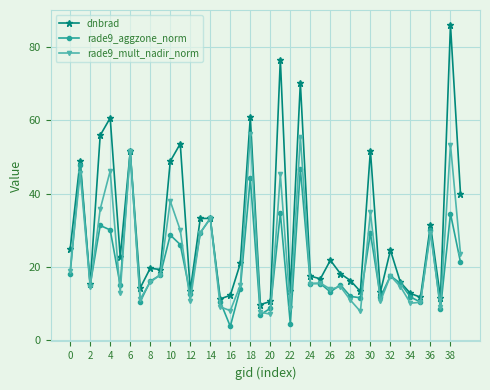

What is the highest value of the dnbrad series?

86.0